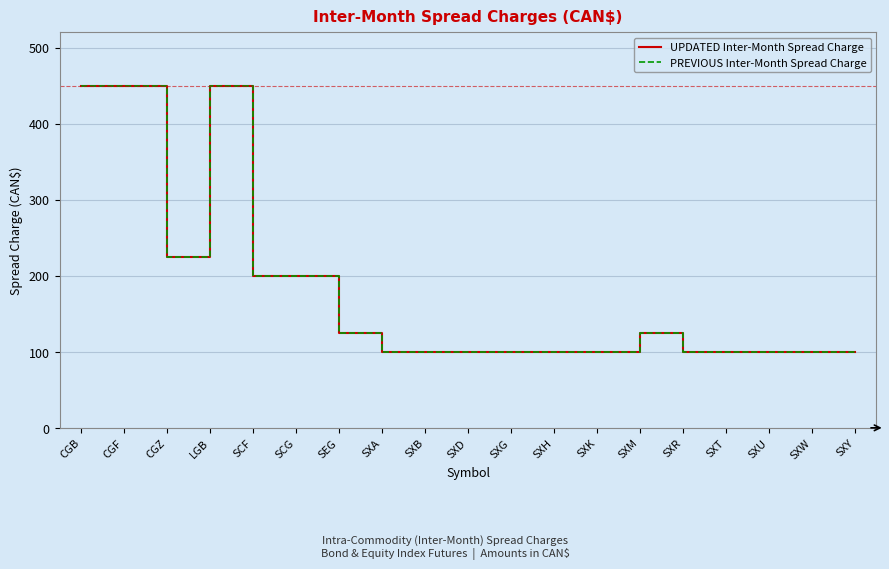

Does the chart have visible grid lines?

Yes